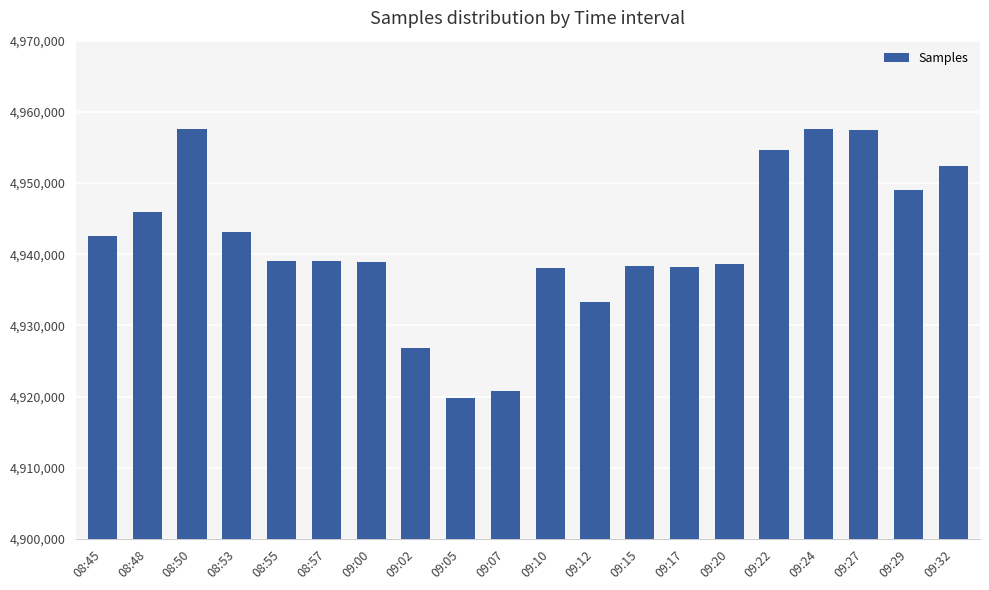

What is the greatest value displayed?

4957606